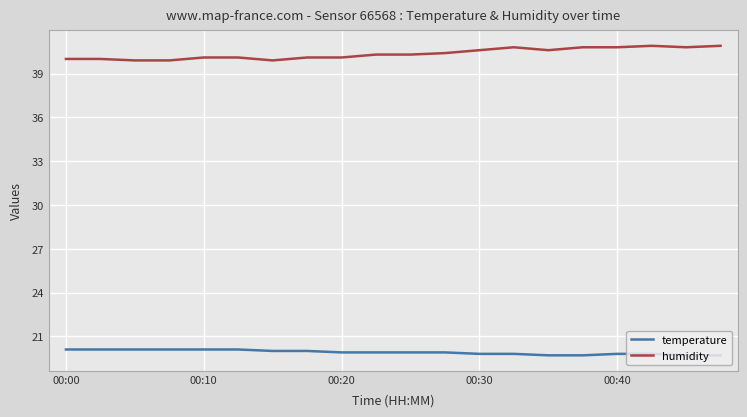

Which series has the largest total across all categories?

humidity